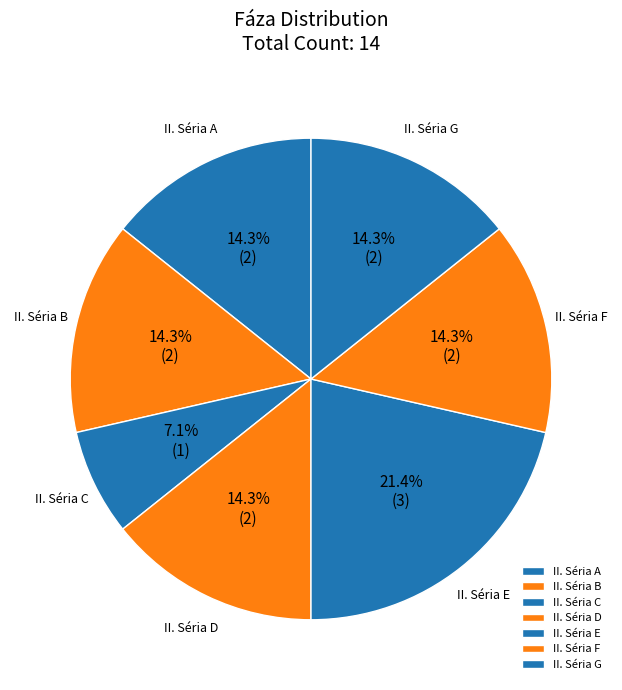

Combined, what portion of the pie is II. Séria B and II. Séria A?

28.6%